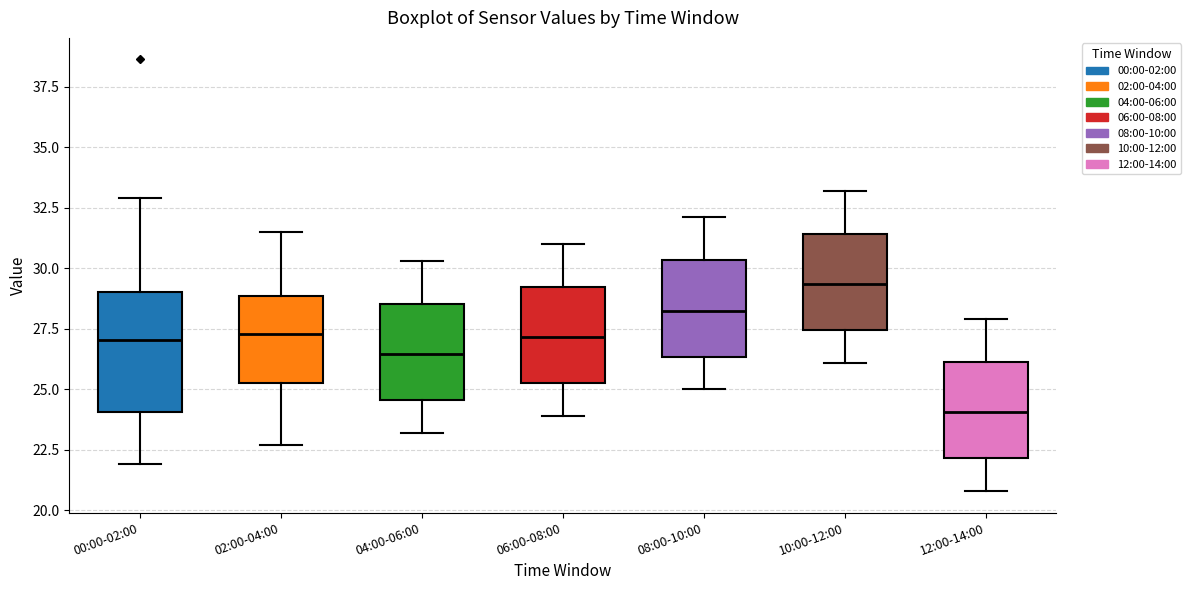

Reading left to right, read every box against the y-axis: the position of its median line, the range the box covers, and the ends of its whiskers. The values are not printed on the chart, so give them approximately, as read against the axis.

00:00-02:00: median 27.0, box 24.0 to 29.0, whiskers 22.0 to 33.0
02:00-04:00: median 27.5, box 25.5 to 29.0, whiskers 22.5 to 31.5
04:00-06:00: median 26.5, box 24.5 to 28.5, whiskers 23.0 to 30.5
06:00-08:00: median 27.0, box 25.5 to 29.0, whiskers 24.0 to 31.0
08:00-10:00: median 28.5, box 26.5 to 30.5, whiskers 25.0 to 32.0
10:00-12:00: median 29.5, box 27.5 to 31.5, whiskers 26.0 to 33.0
12:00-14:00: median 24.0, box 22.0 to 26.0, whiskers 21.0 to 28.0